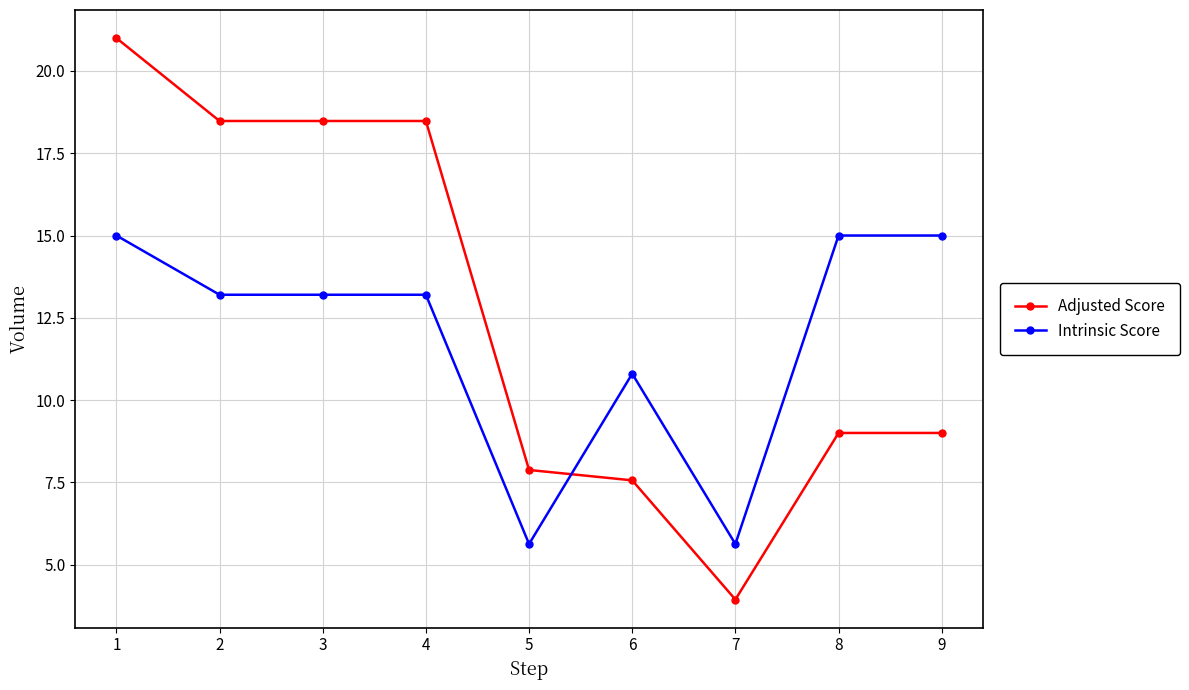

Which series changed the most between 3 and 7?

Adjusted Score